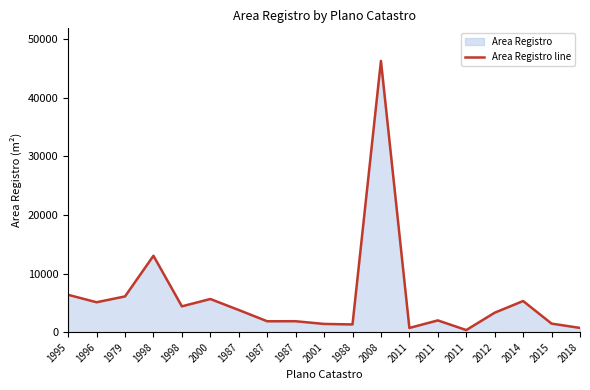

Approximately how many times larger is the value at 2018 compared to 2015?

0.5